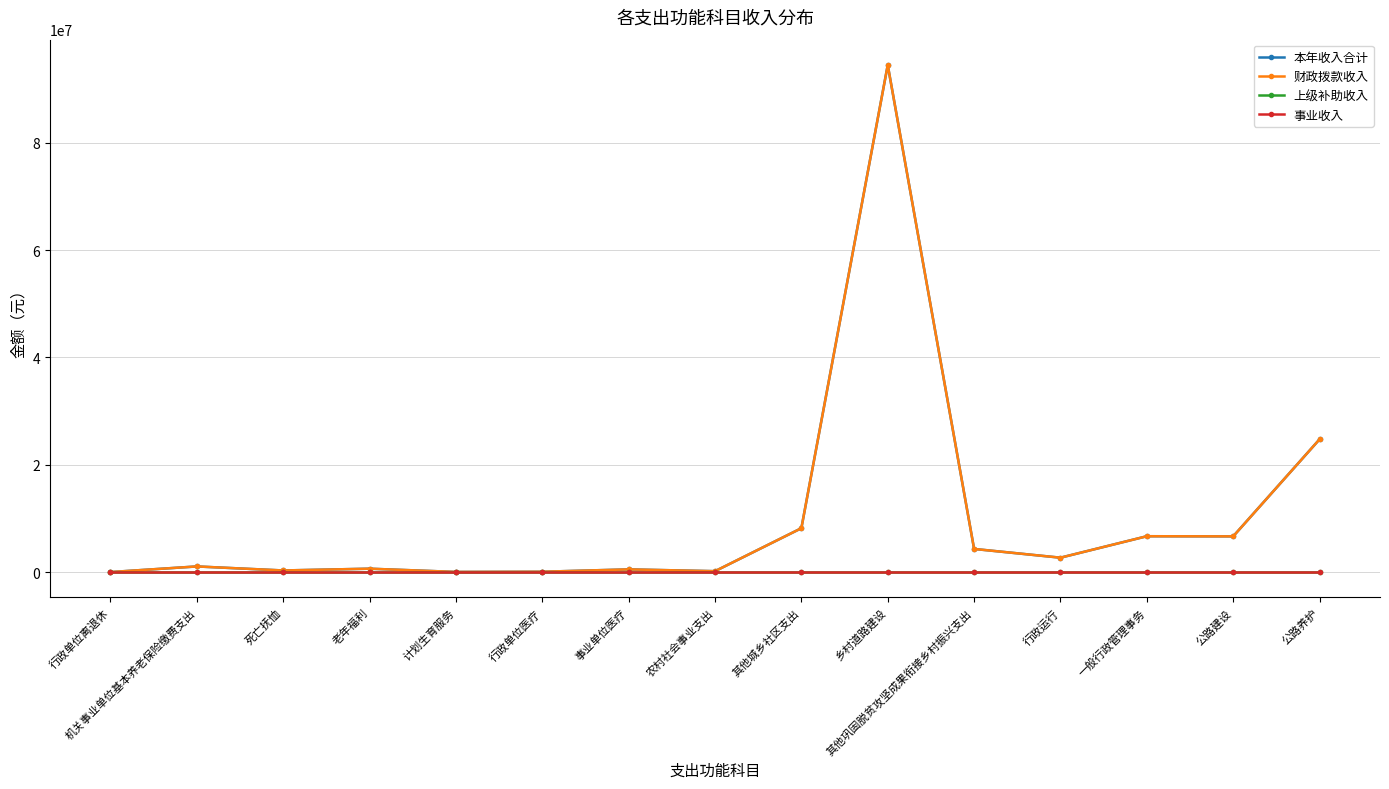

Count the number of categories in the chart.

15